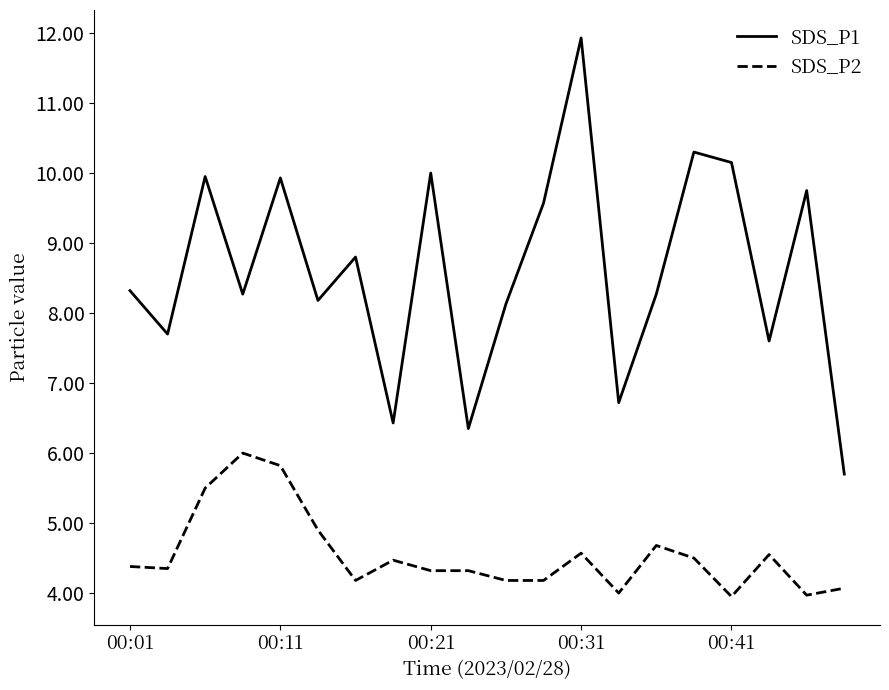

At how many categories does at least one series exceed 5?

20